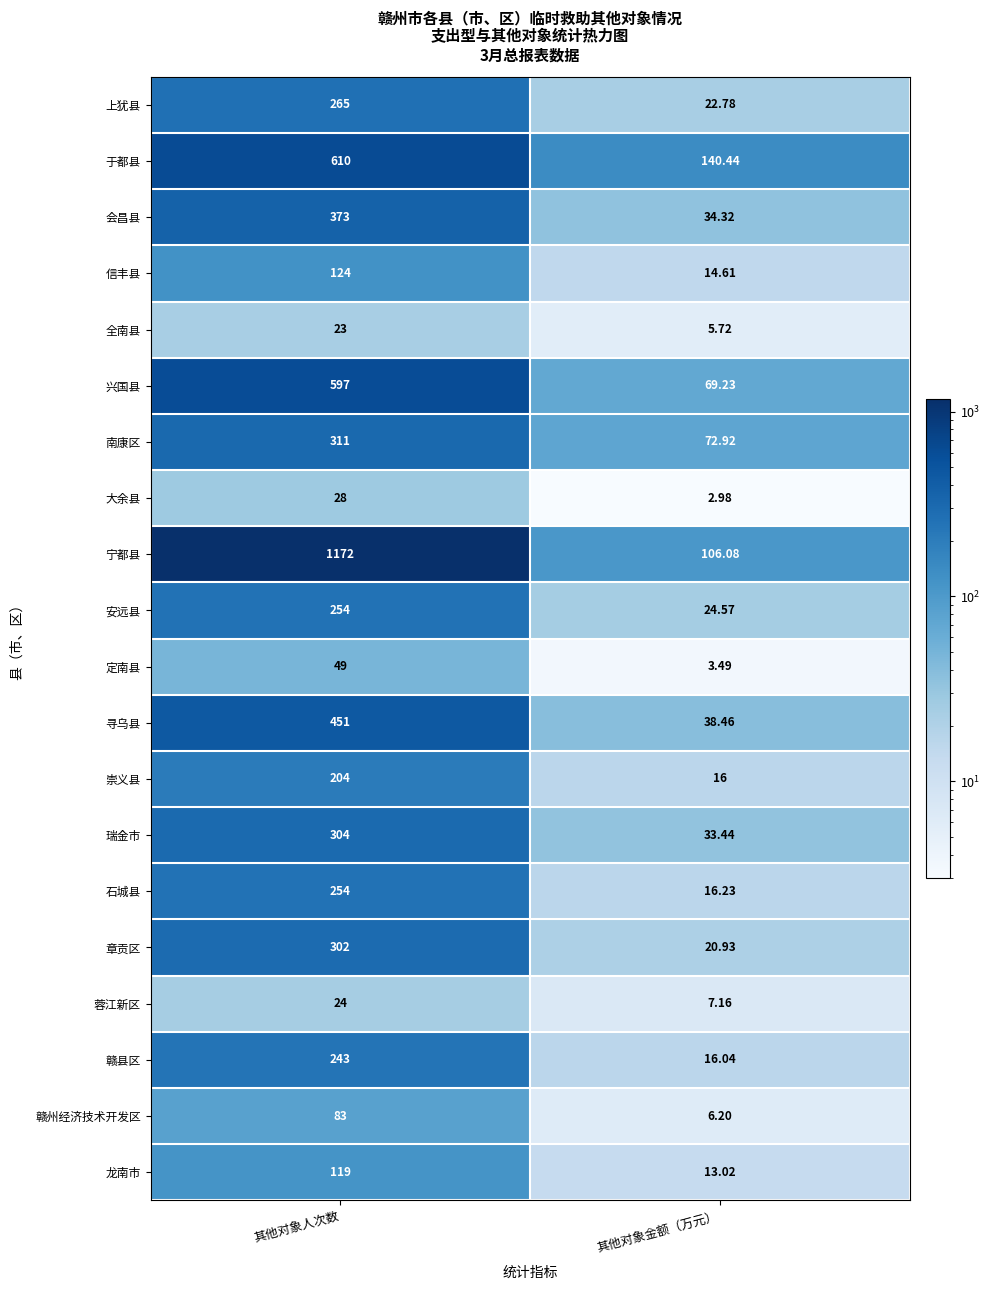

At which label is 信丰县 closest to 69?

其他对象金额（万元）